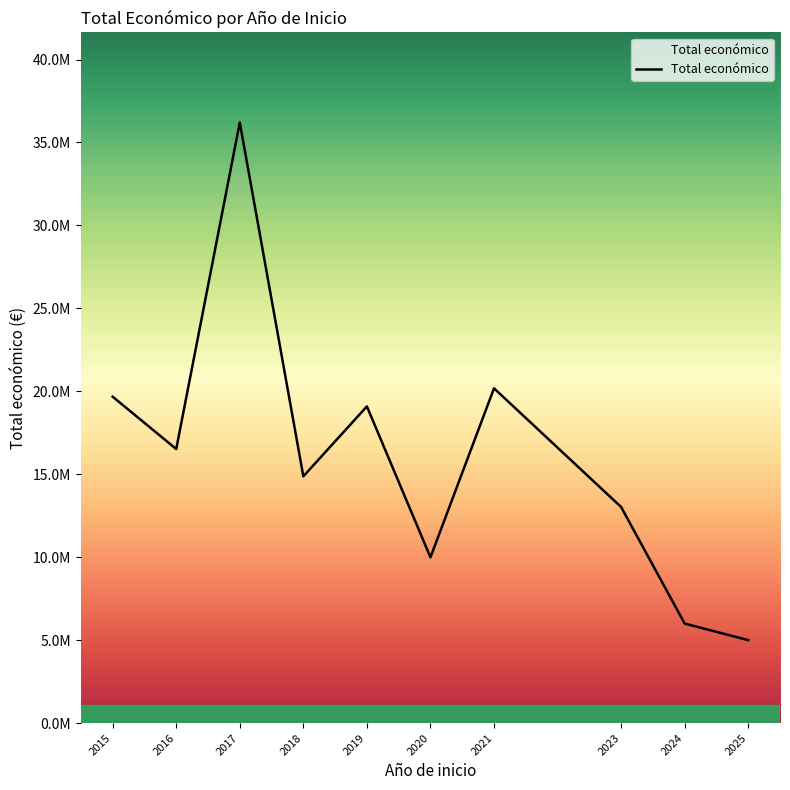

What is the sum of all values?

160557251